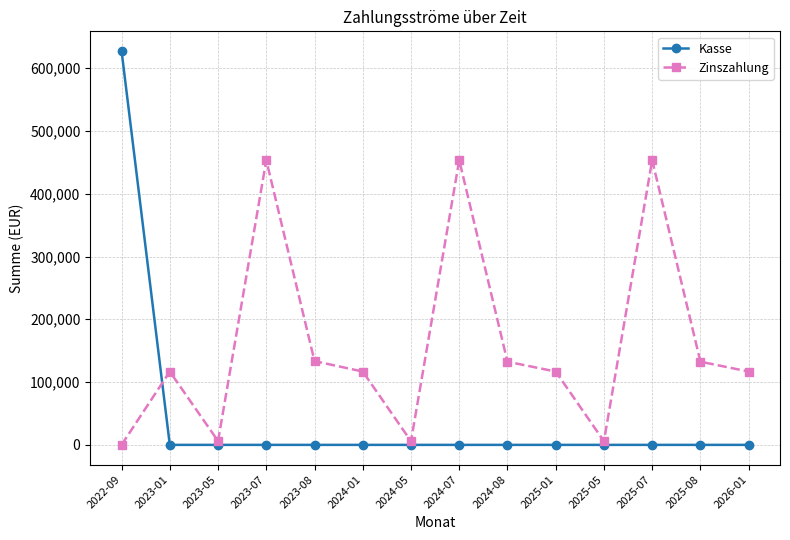

How many lines are shown in the chart?

2